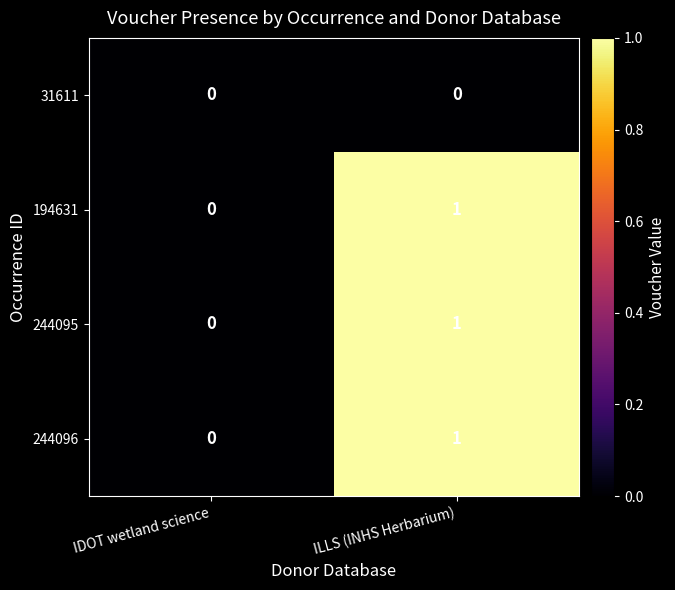

Which category has the highest value in the 244095 series?

ILLS (INHS Herbarium)